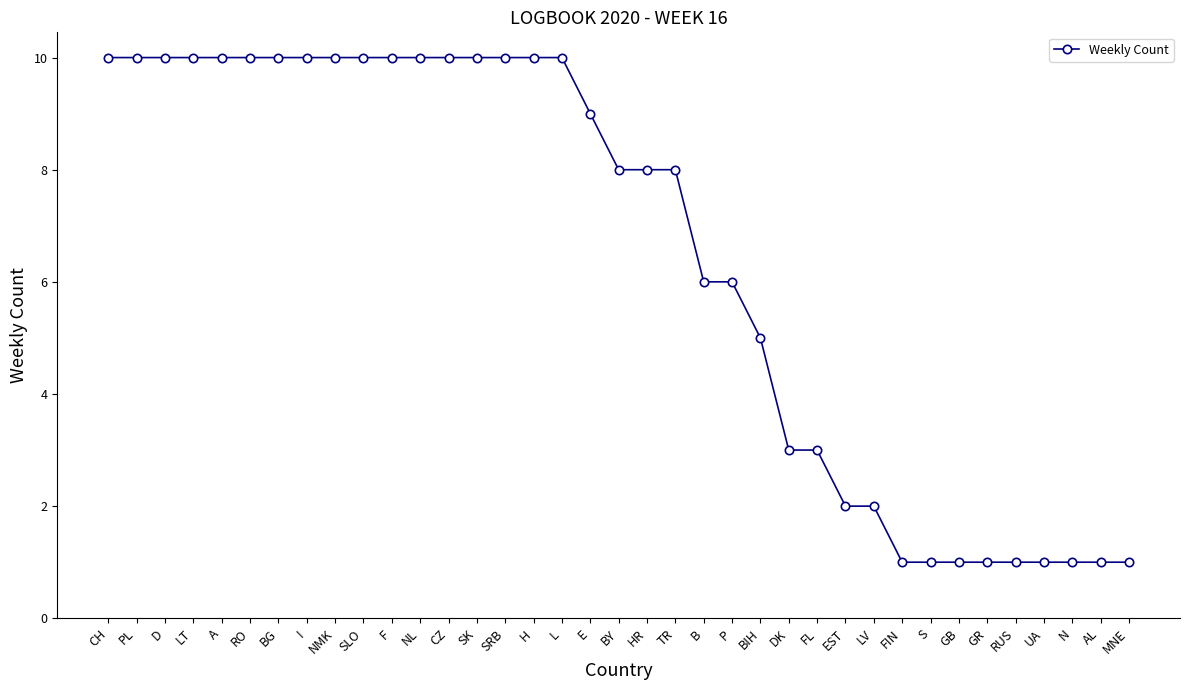

What is the change in value from BY to AL?

-7